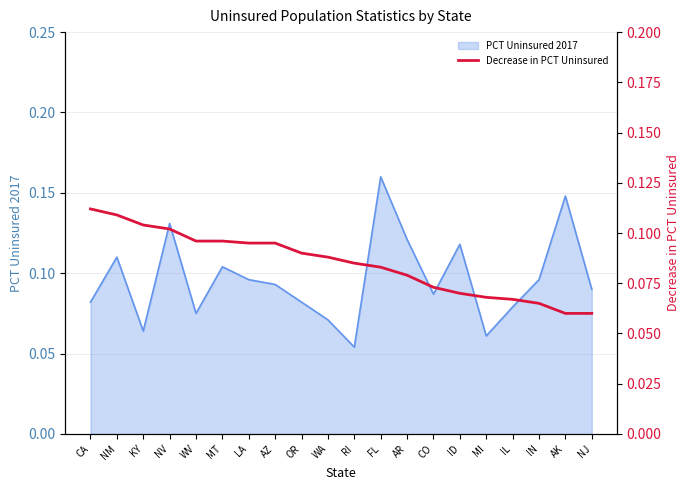

What is the label of the 3rd point from the left?

KY